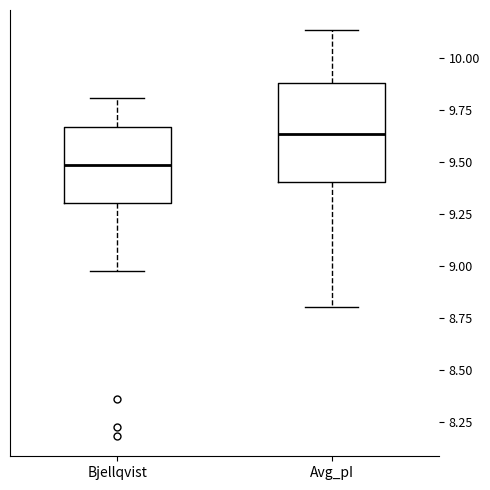

Which box has the highest median line?

Avg_pI